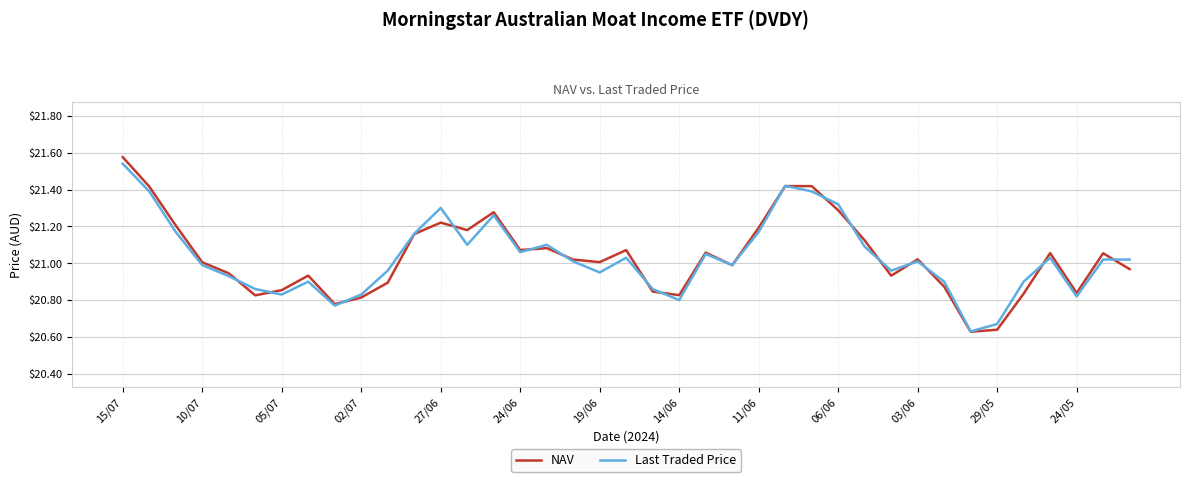

At how many categories does at least one series exceed 20?

39